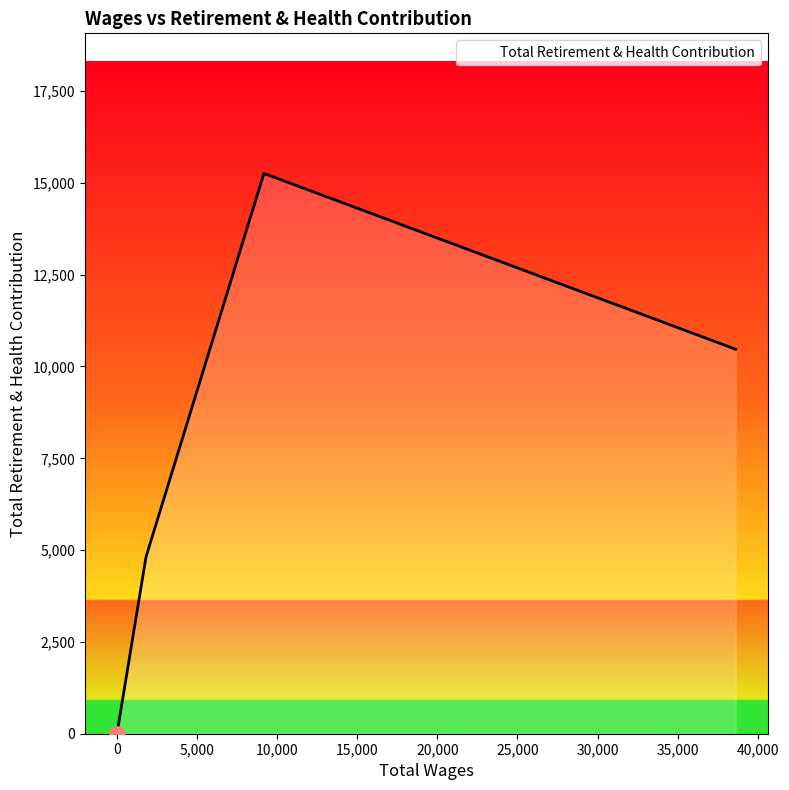

How many interior local peaks (higher than both neighbors) does the data have?

1